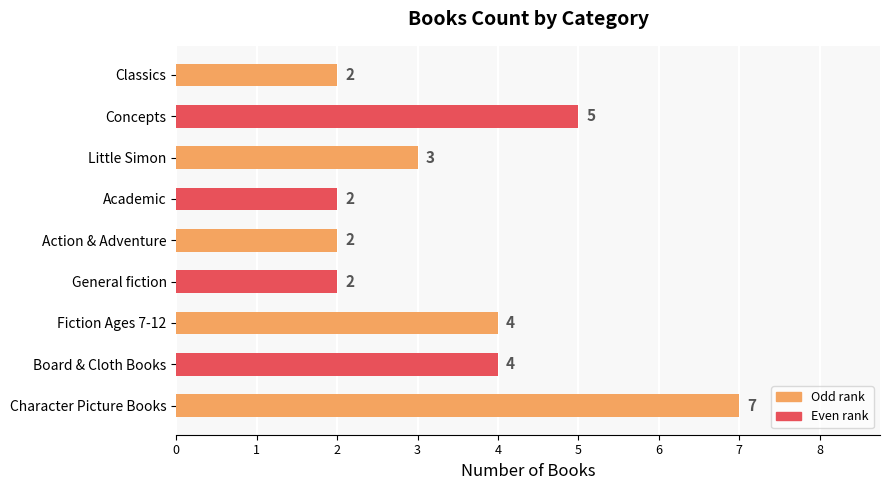

What is the smallest value displayed?

2